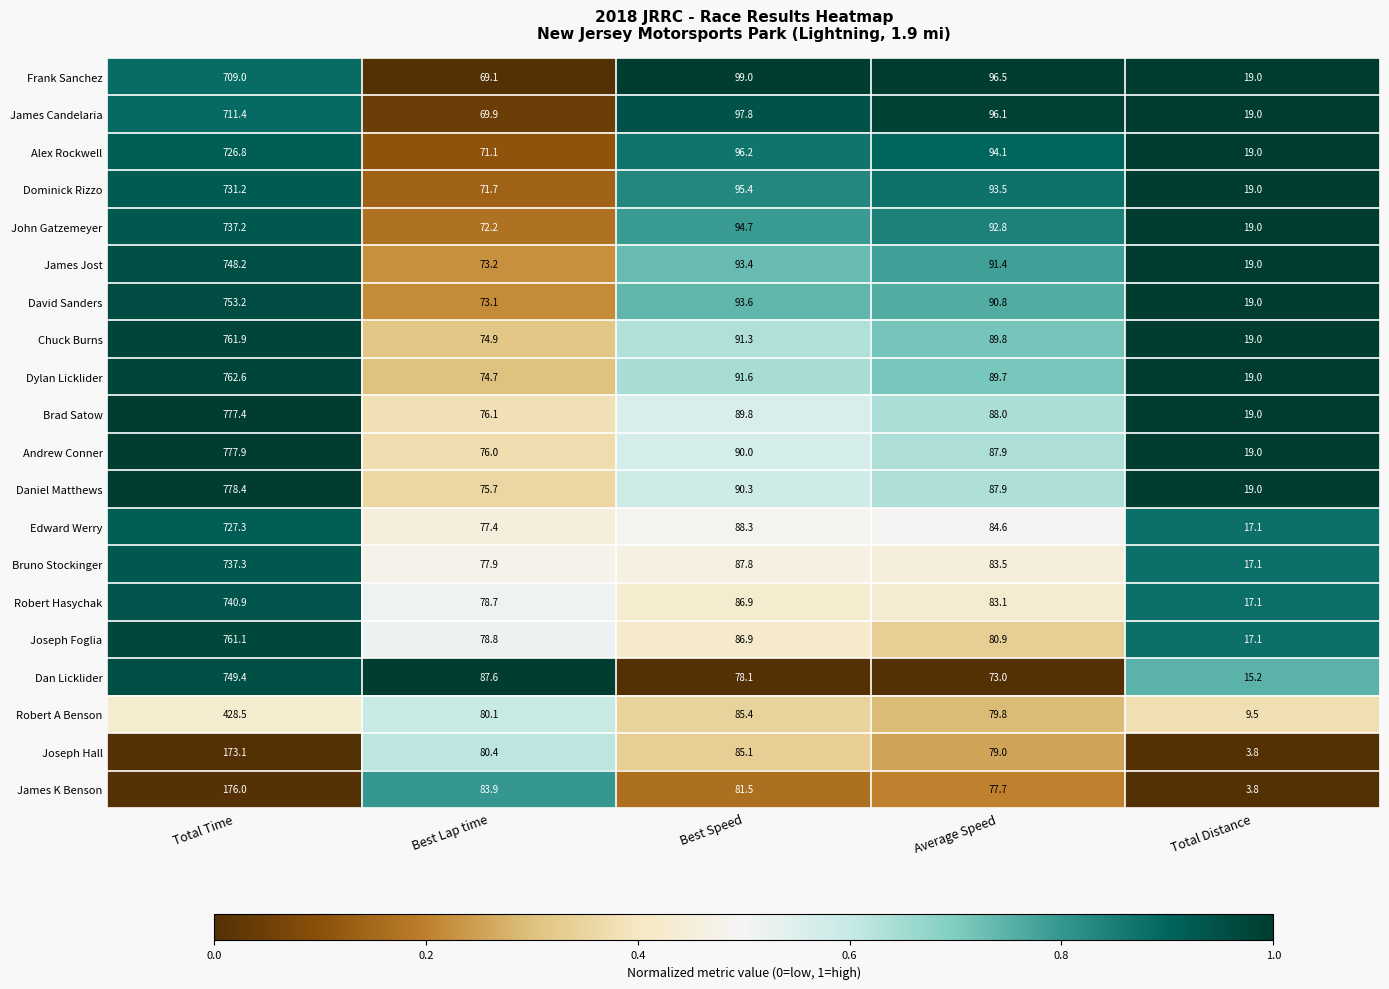

What value does the Brad Satow series have at Best Speed?

89.8